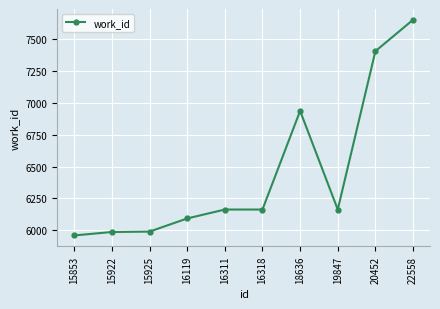

Where is the data nearest to the value 6805?

18636